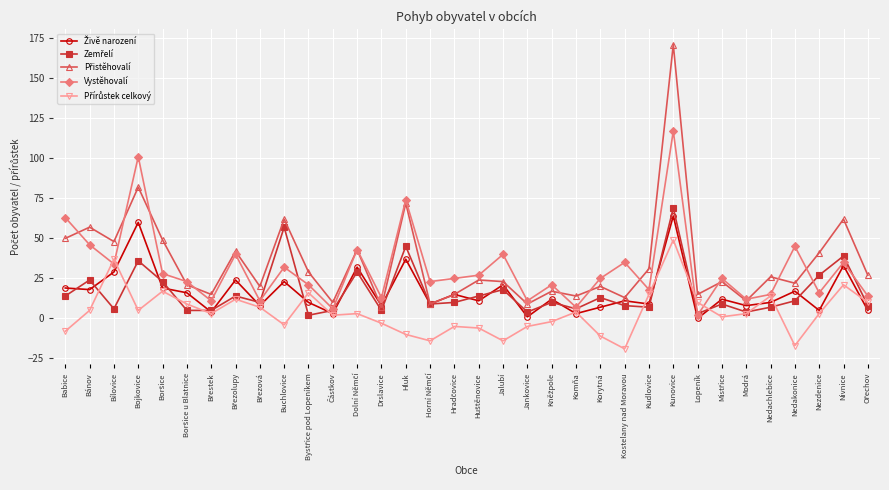

At which category does the chart reach its peak across all series?

Kunovice